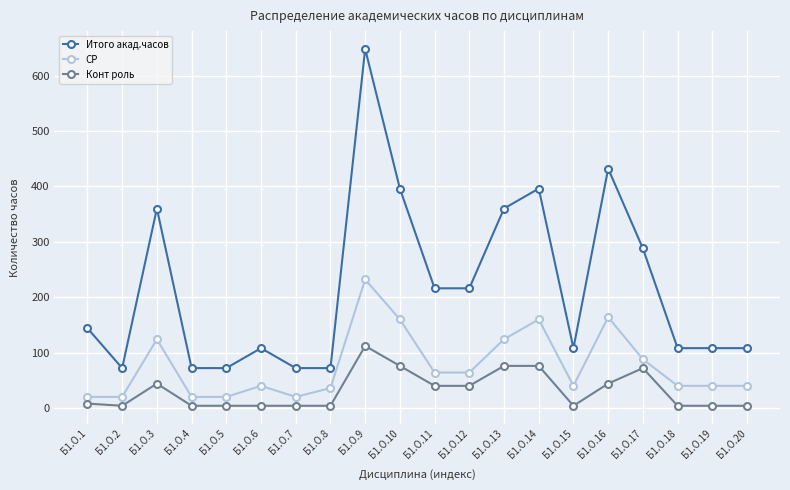

True or false: Конт роль has more than 0 points higher than both neighbors.

True